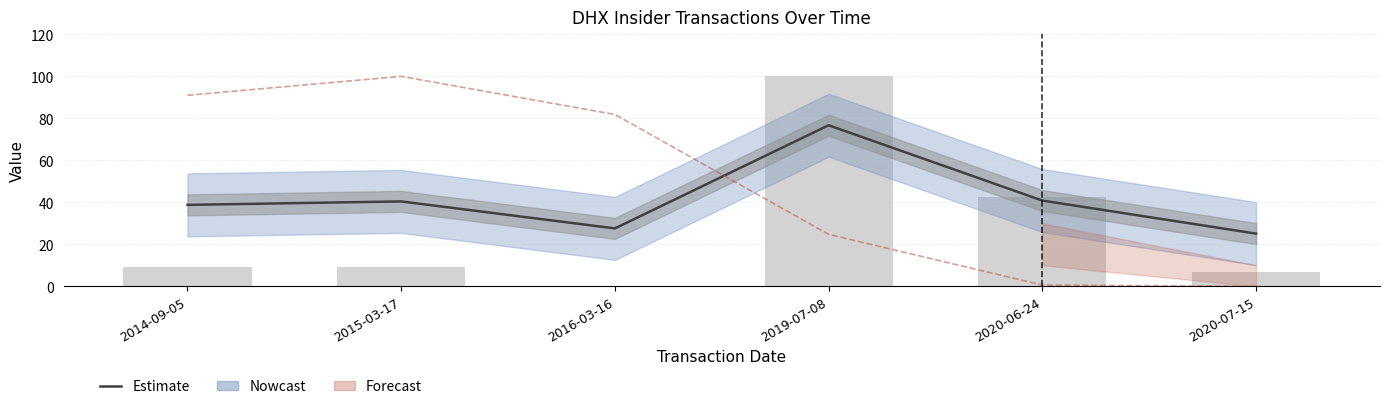

Is it true that Estimate equals 25.1 at 2020-07-15?

True